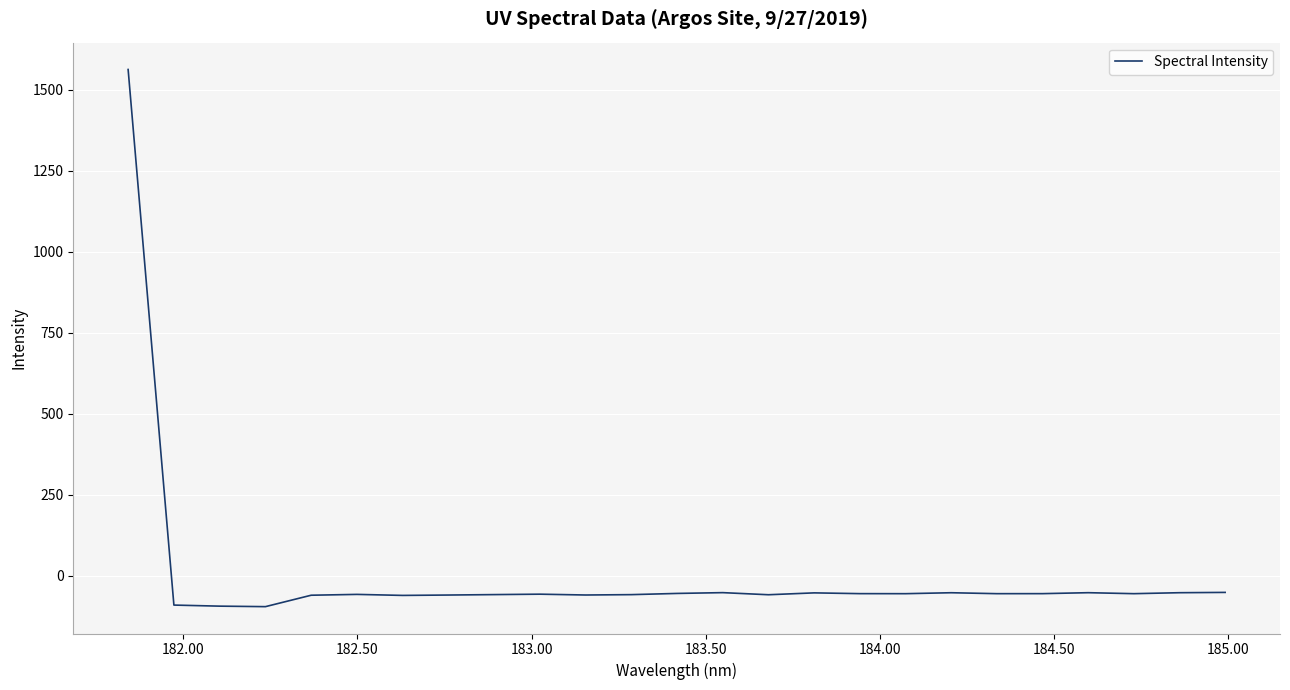

What is the difference between the maximum and minimum values?

1658.9